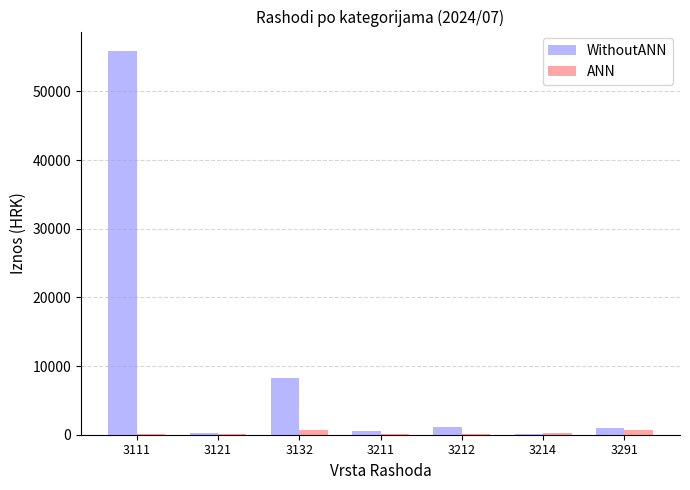

The value of ANN at 3211 is 132.7. True or false?

True